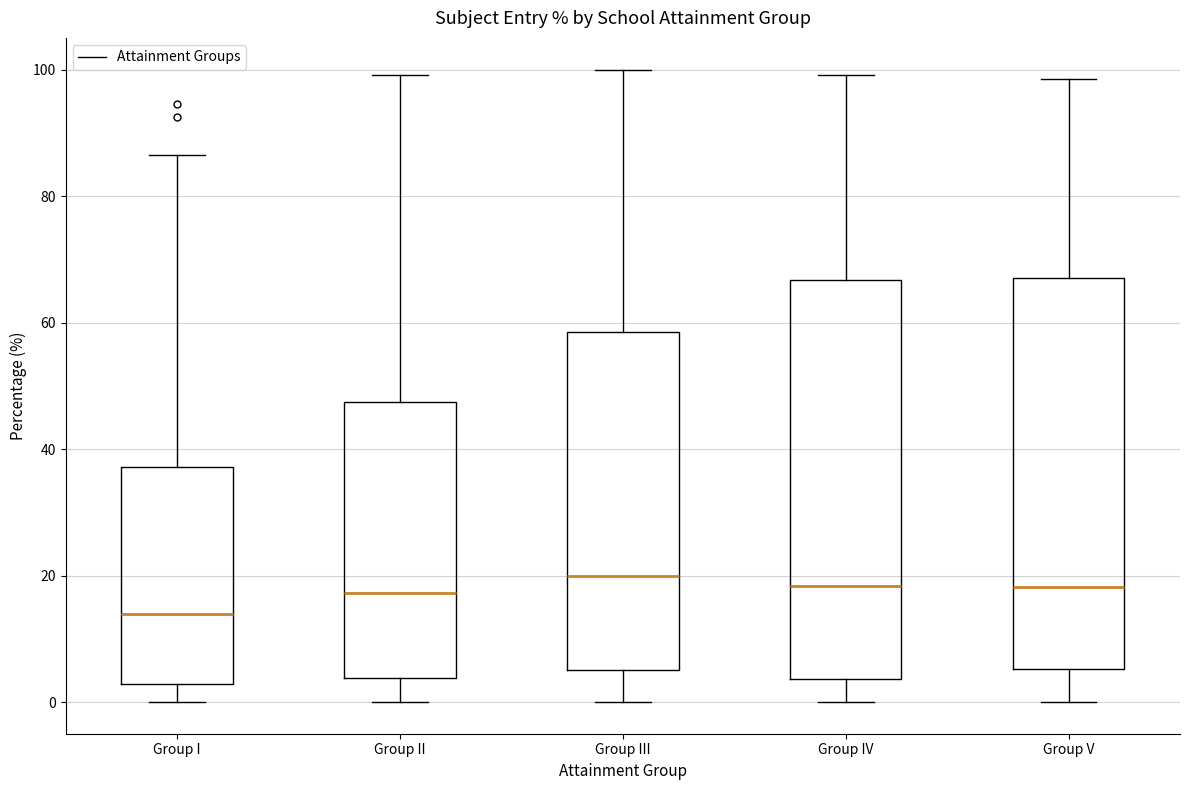

Reading left to right, transcribe this box plot: for each box, give where its median line is, the range the box spans, and where its two whiskers end, as read against the y-axis. The values are not printed on the chart, so give them approximately, as read against the axis.

Group I: median 14, box 2 to 38, whiskers 0 to 86
Group II: median 18, box 4 to 48, whiskers 0 to 100
Group III: median 20, box 6 to 58, whiskers 0 to 100
Group IV: median 18, box 4 to 66, whiskers 0 to 100
Group V: median 18, box 6 to 68, whiskers 0 to 98